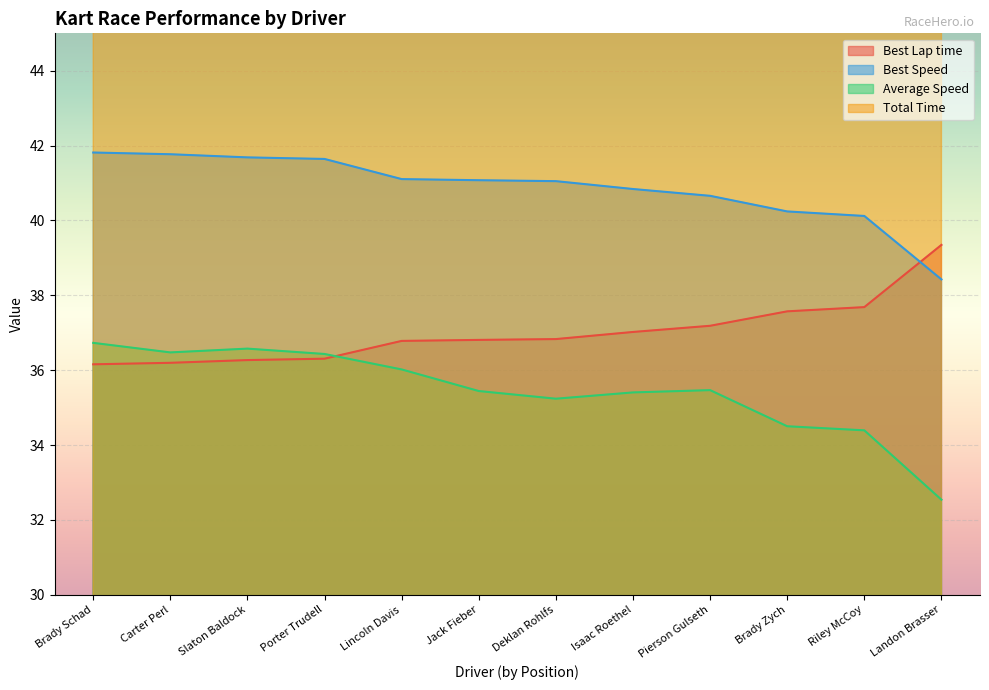

Read the Total Time value at Brady Zych.

394.4